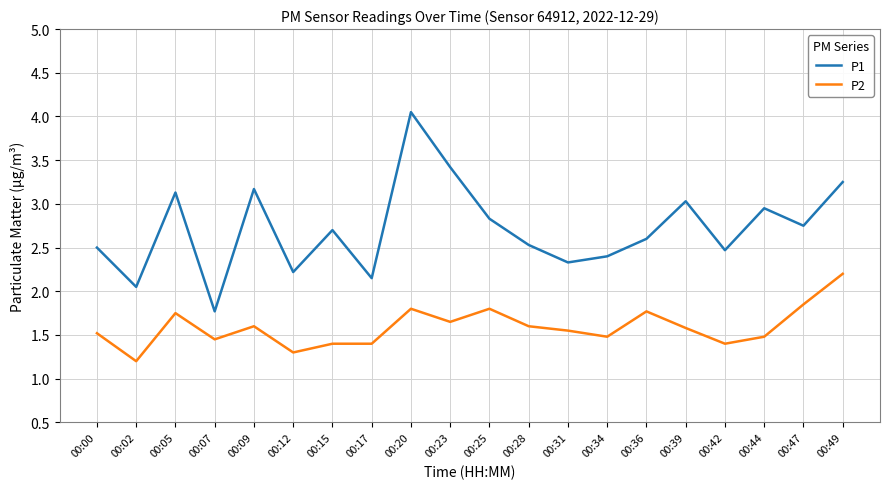

What is the minimum value shown in the chart?

1.2